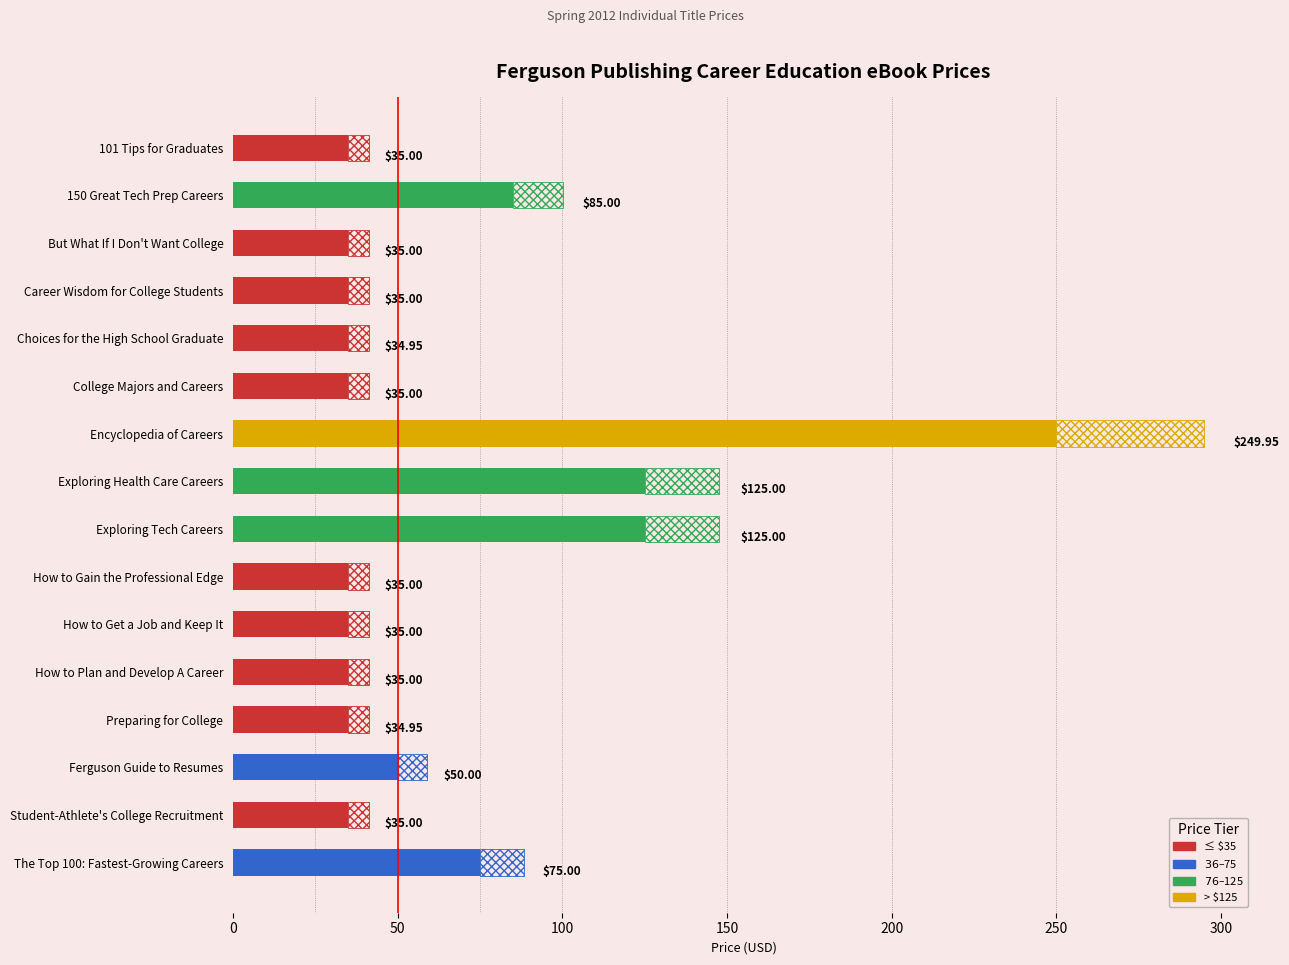

The value at Ferguson Guide to Resumes is 50.0. True or false?

True